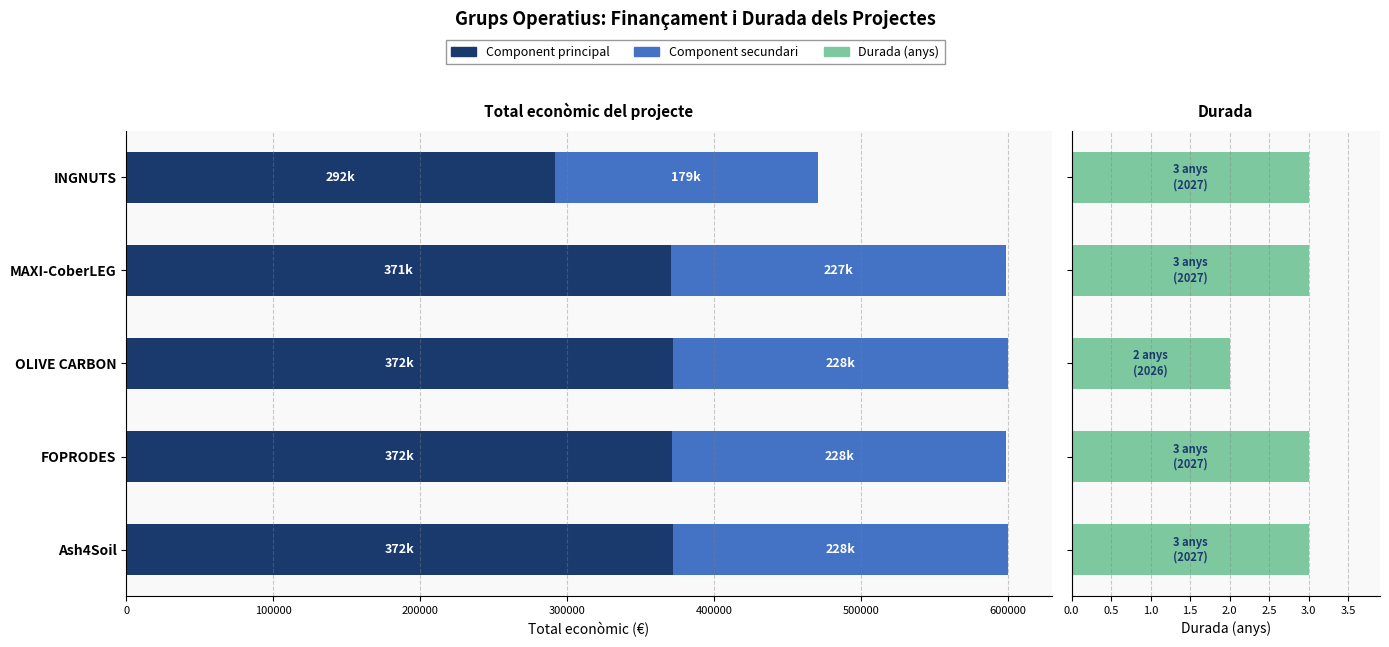

How many bars are there in total?

15